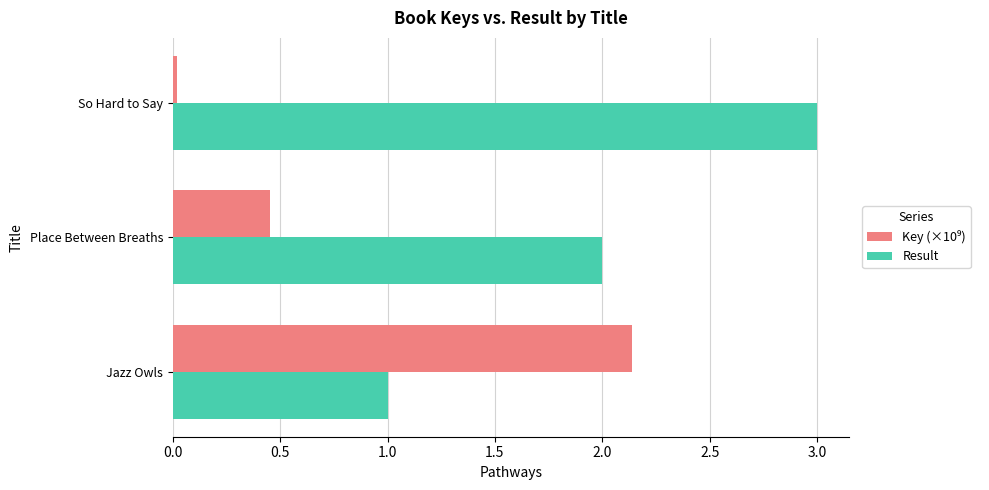

Which series has the largest total across all categories?

Result